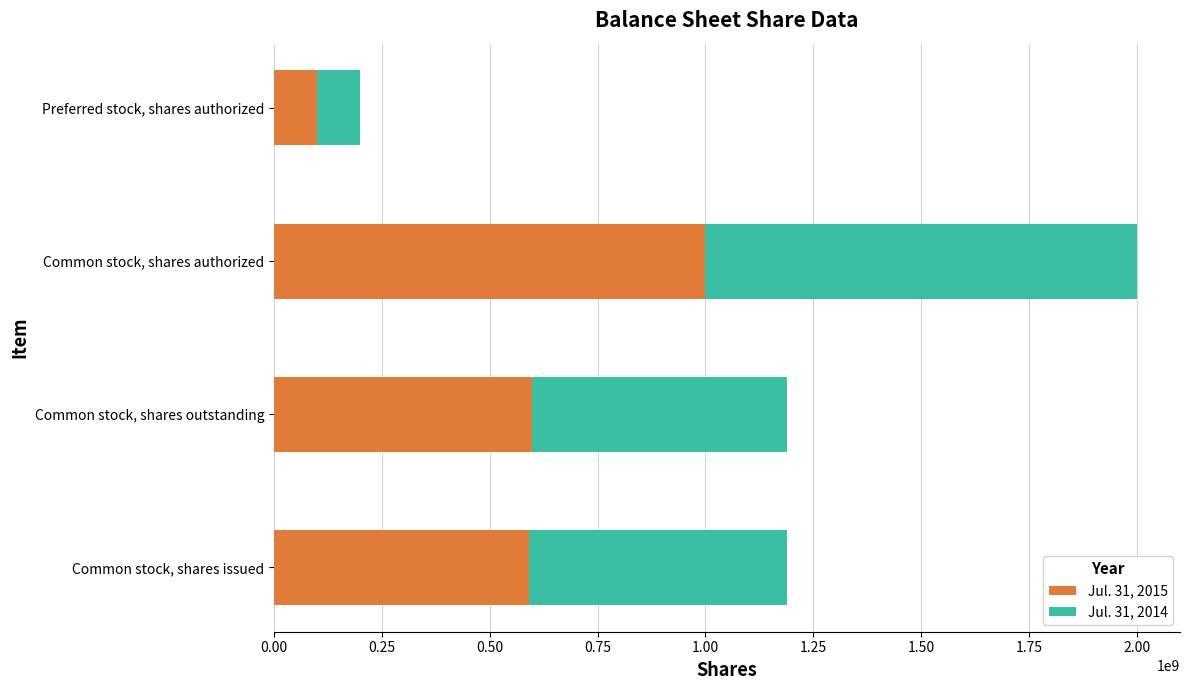

At which category is the sum across all series the highest?

Common stock, shares authorized